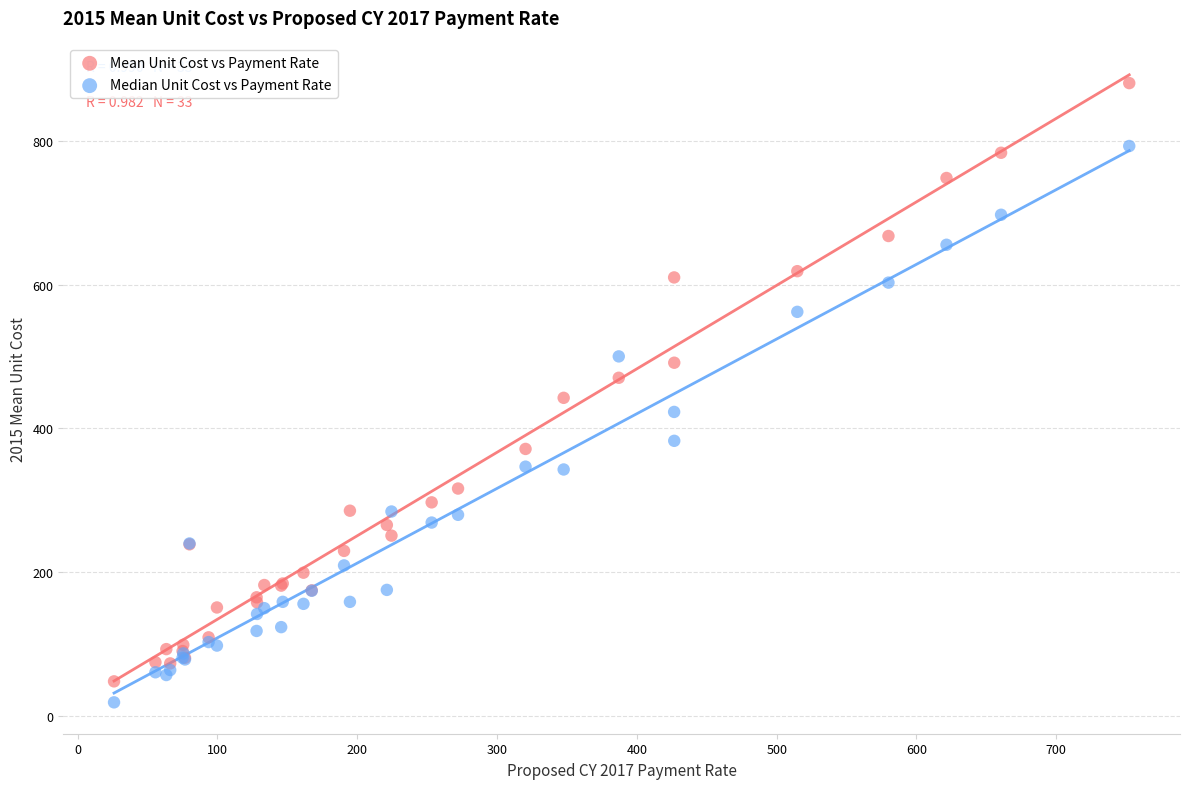

Which series has the widest spread of Y values?

Mean Unit Cost vs Payment Rate